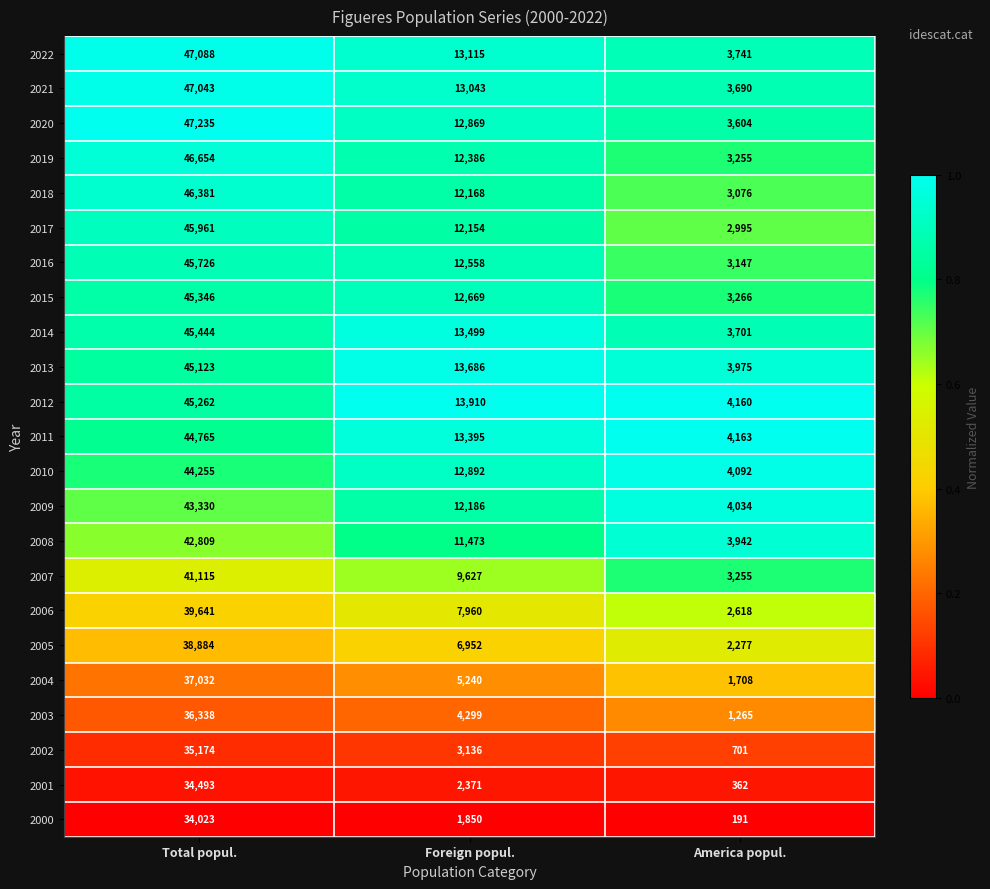

What is the minimum value shown in the chart?

191